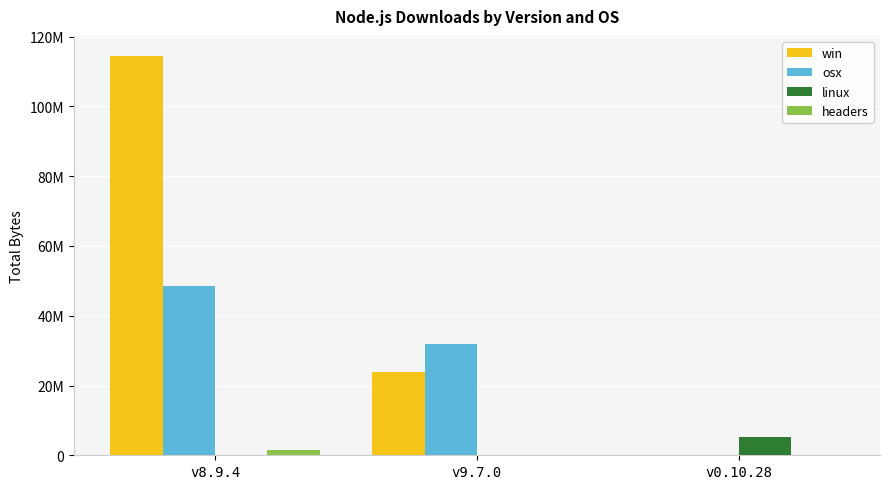

Count the osx values in the range 0 to 48445775.

3